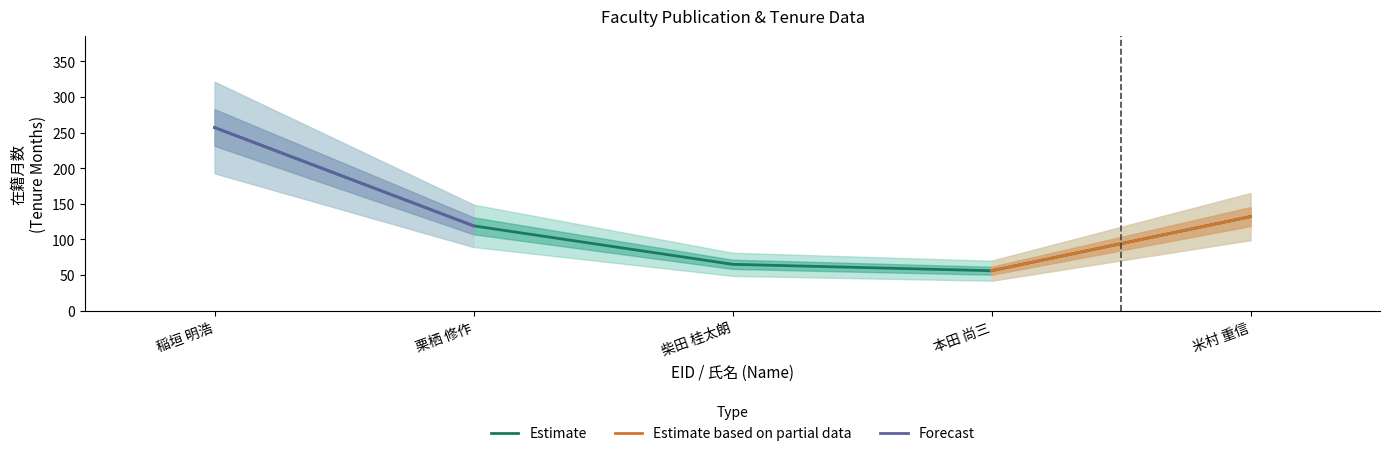

Where is Estimate nearest to the value 156?

米村 重信